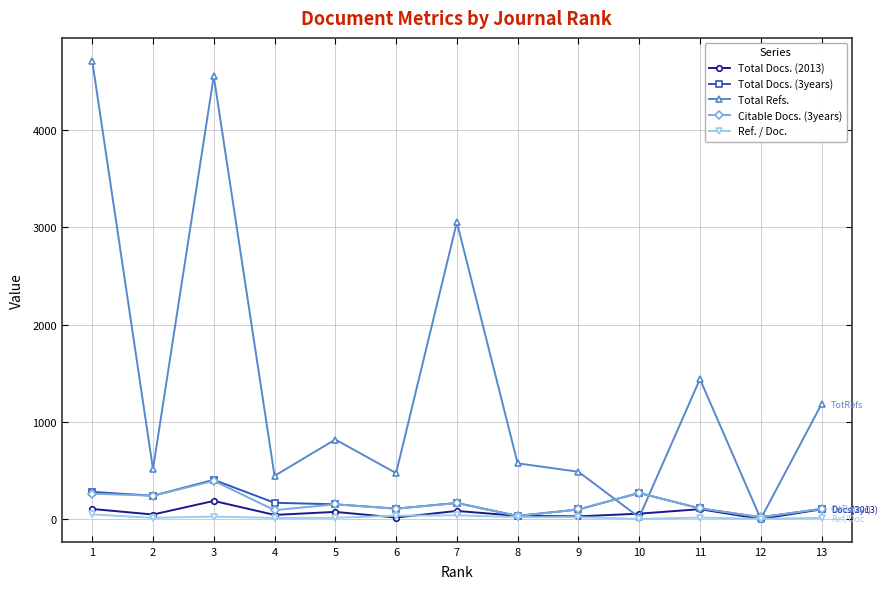

What is the spread (max minus min) of values at 4?

433